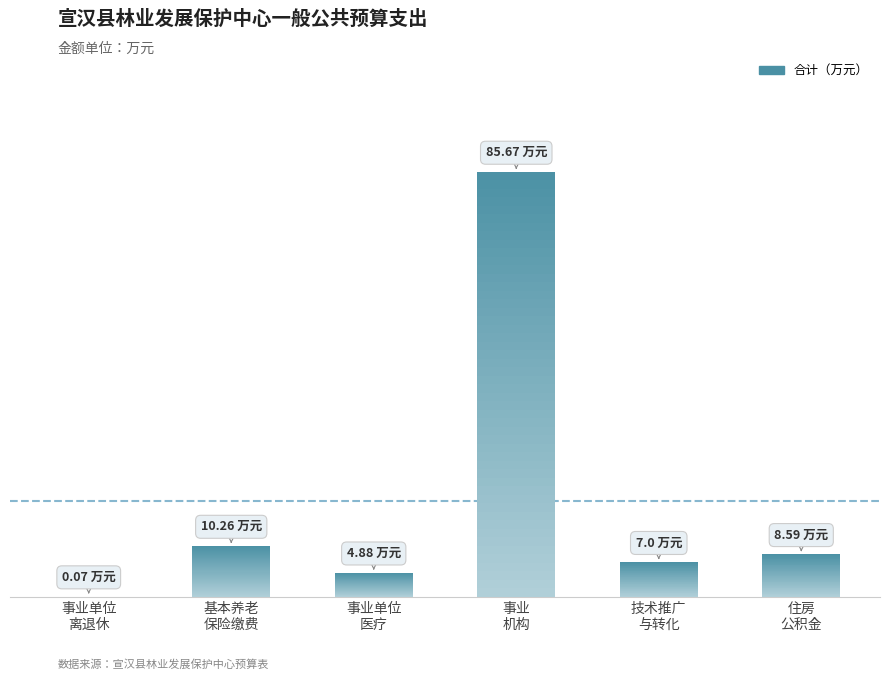

How many values are below 8?

3